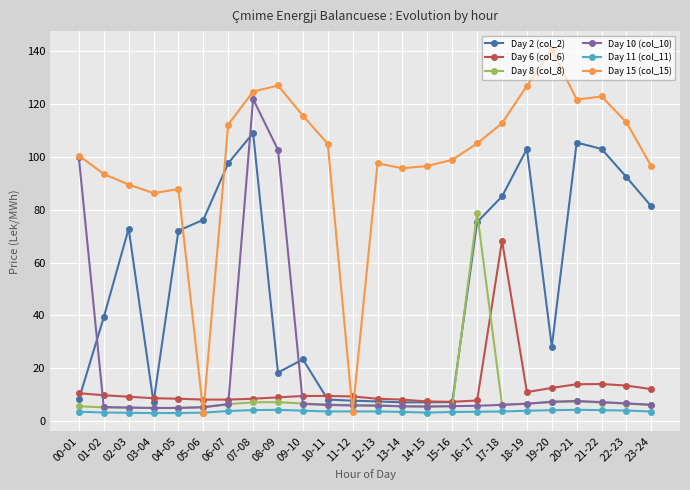

Which series ends up on top after the final intersection of Day 6 (col_6) and Day 15 (col_15)?

Day 15 (col_15)